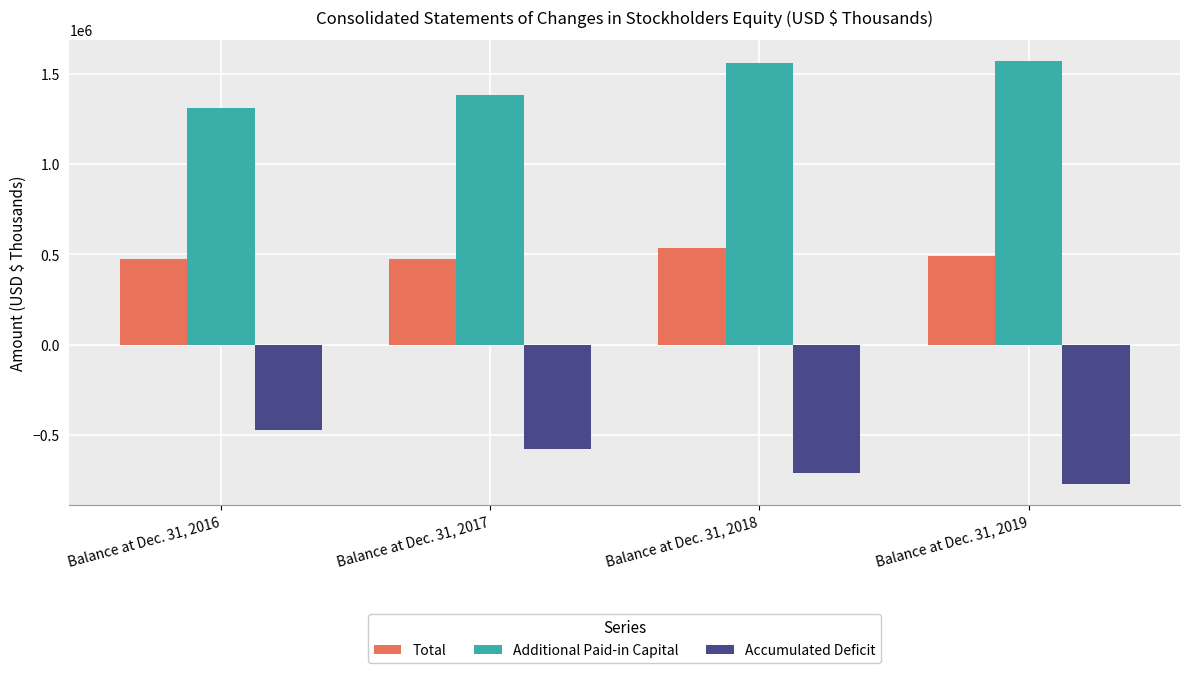

How many series are shown in this chart?

3